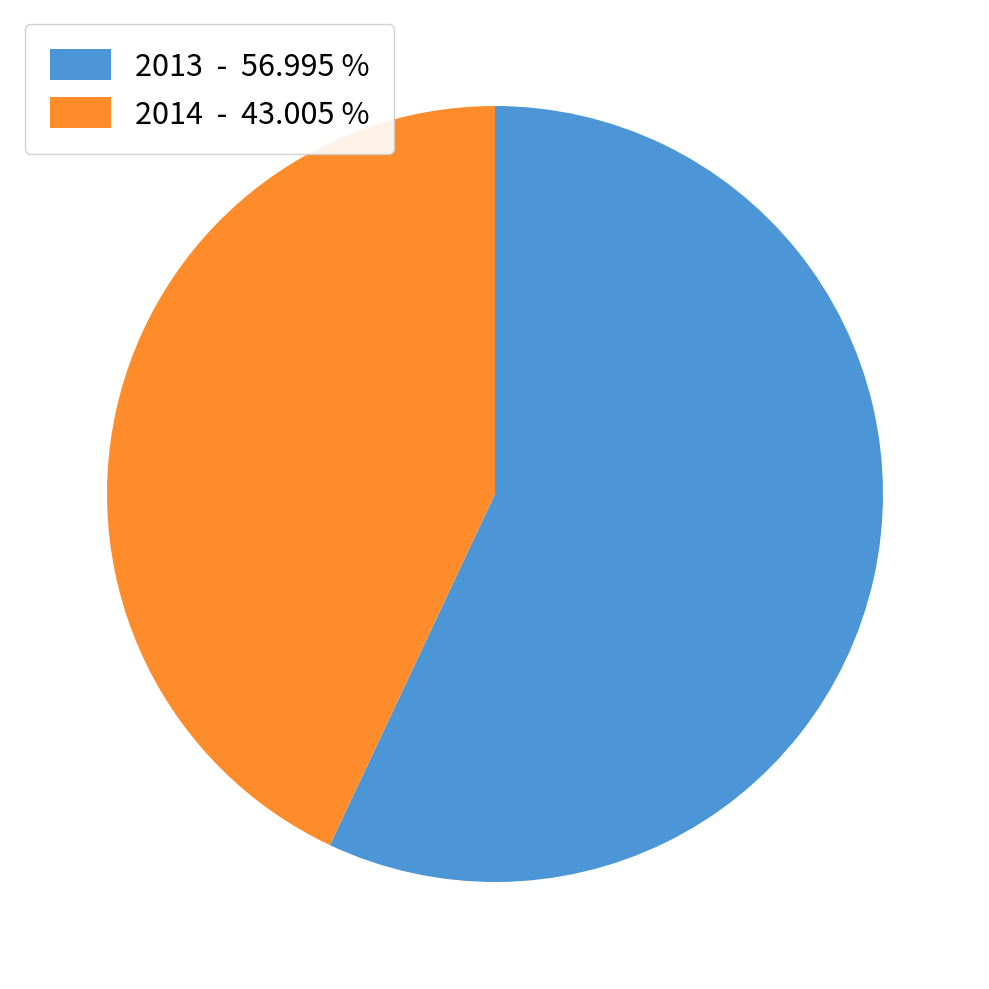

Combined, do 2014 - 43.005 % and 2013 - 56.995 % account for over 50%?

Yes